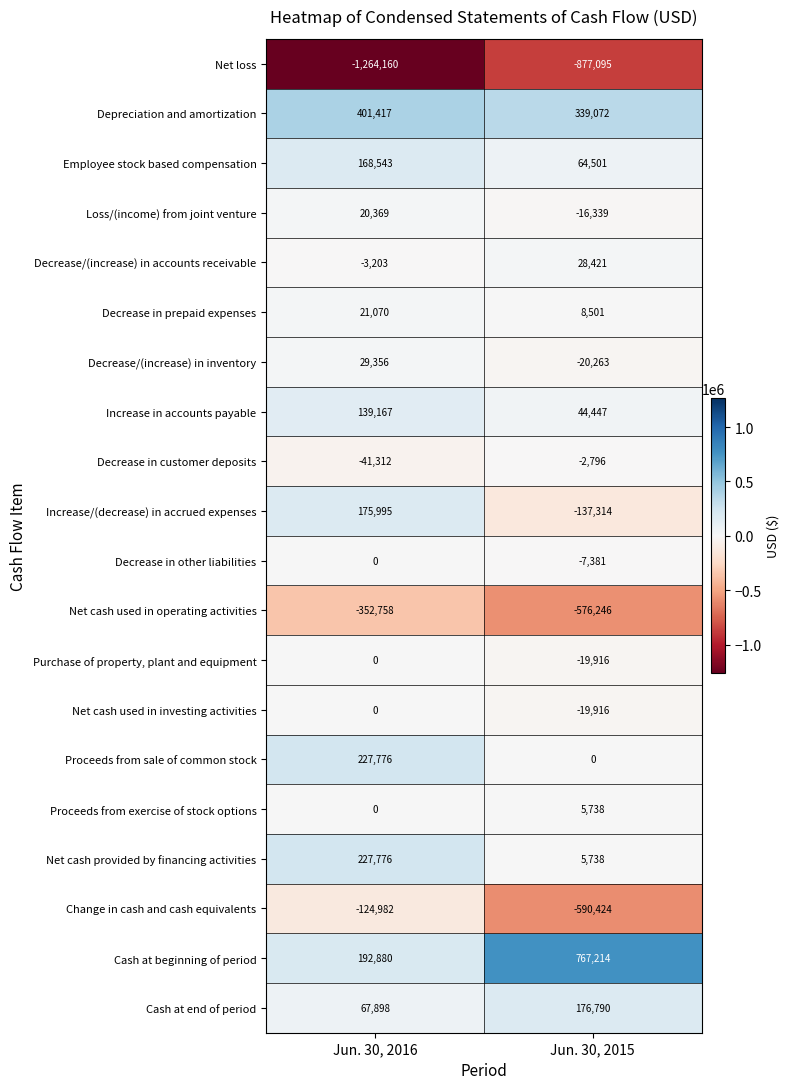

Rank the categories by Depreciation and amortization value from lowest to highest.

Jun. 30, 2015, Jun. 30, 2016